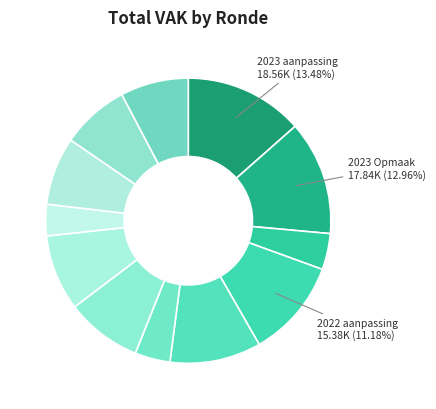

Which slice is the smallest?

2020 uitvoering